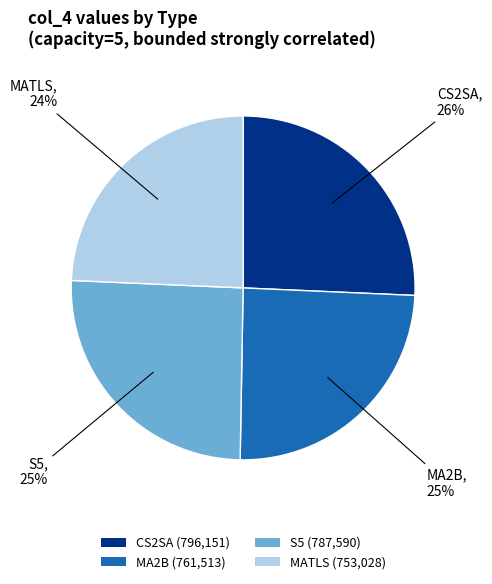

Does MA2B account for over 50% of the chart?

No